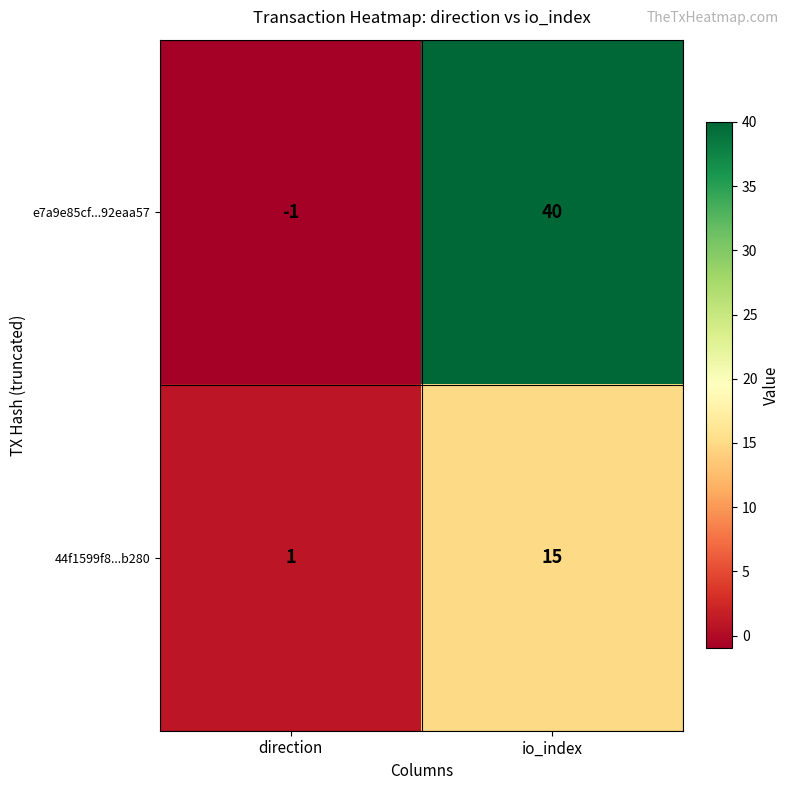

Which series has the widest spread of values?

e7a9e85cf...92eaa57